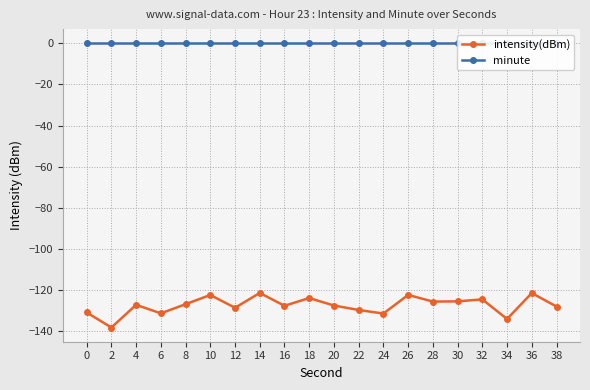

Reading left to right, what are all the values shown in this chart?

intensity(dBm): 0=-130.9	2=-138.2	4=-127.2	6=-131.3	8=-126.9	10=-122.4	12=-128.6	14=-121.4	16=-127.6	18=-123.9	20=-127.5	22=-129.7	24=-131.4	26=-122.3	28=-125.6	30=-125.5	32=-124.5	34=-134.1	36=-121.5	38=-128.0
minute: 0=0.0	2=0.0	4=0.0	6=0.0	8=0.0	10=0.0	12=0.0	14=0.0	16=0.0	18=0.0	20=0.0	22=0.0	24=0.0	26=0.0	28=0.0	30=0.0	32=0.0	34=0.0	36=0.0	38=0.0